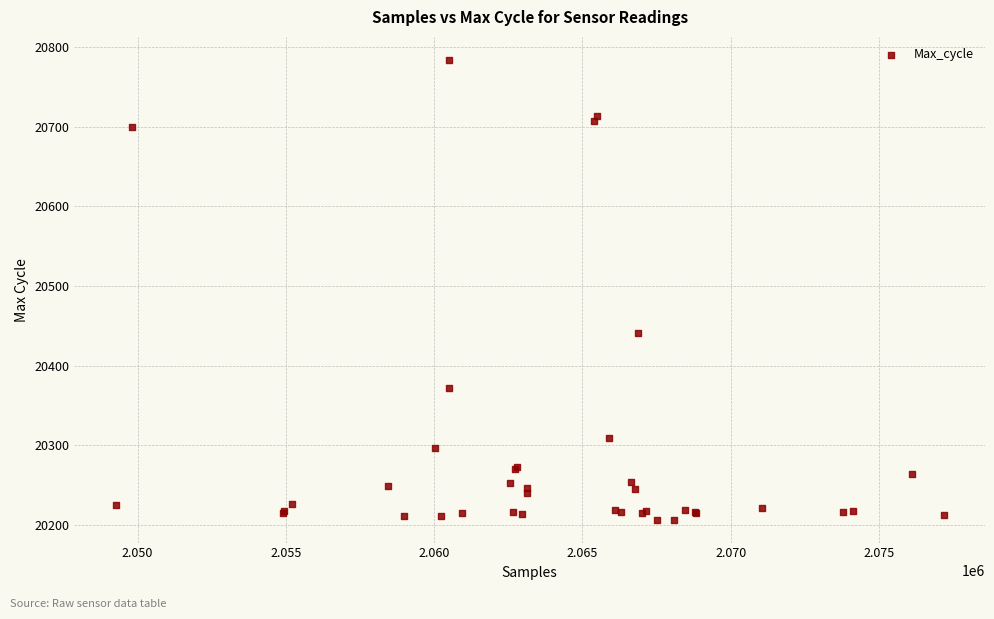

What Y value in the scatter plot is closest to 20495?

20441